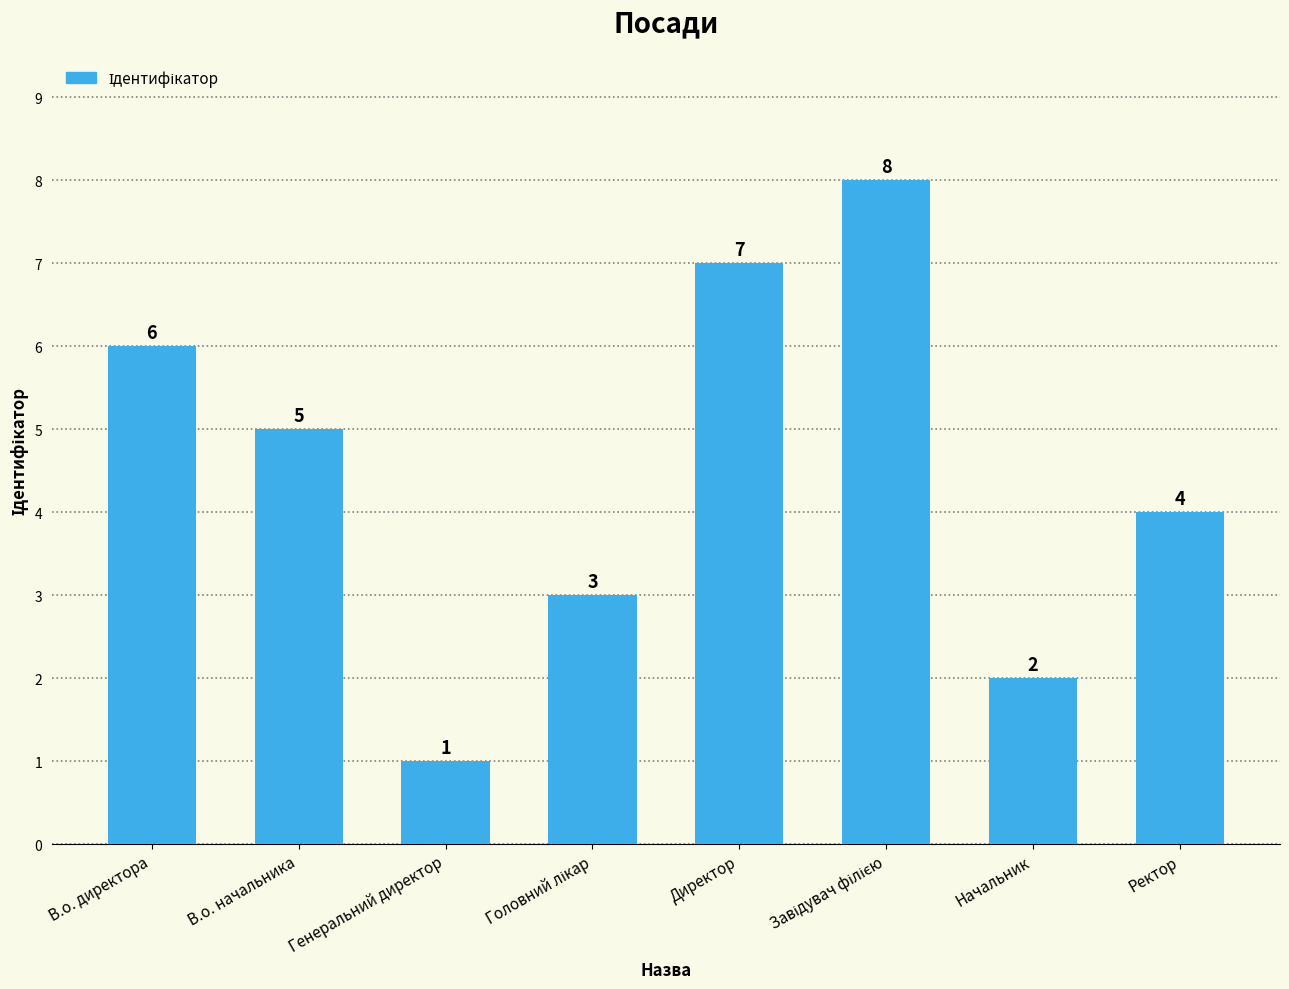

Does the chart contain any negative values?

No